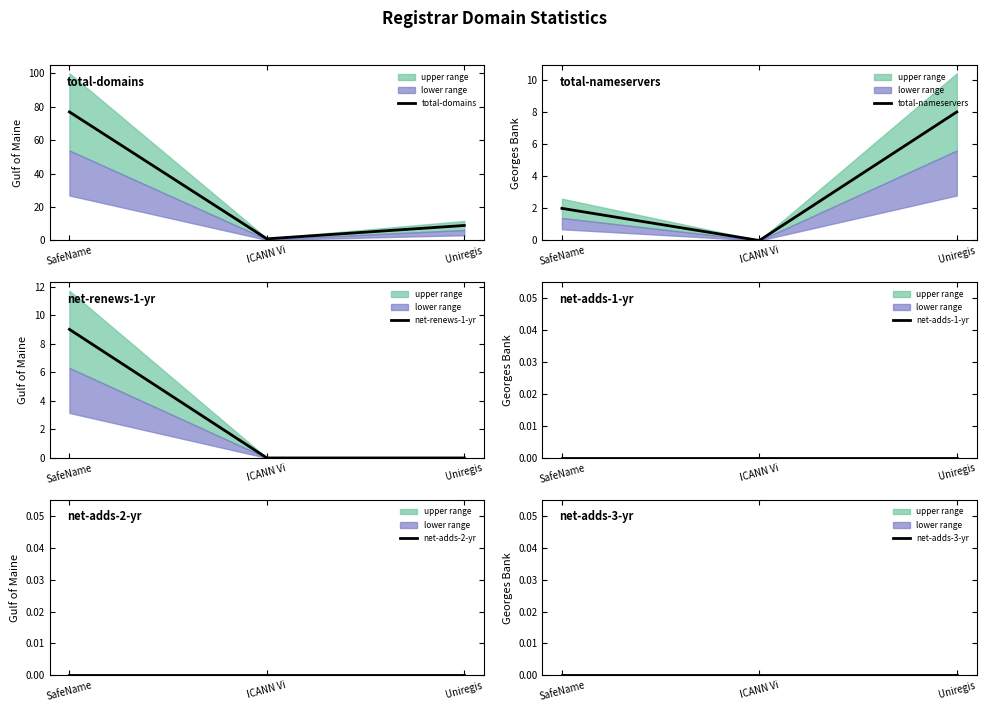

Which series changed the most between SafeName and Uniregis?

total-domains